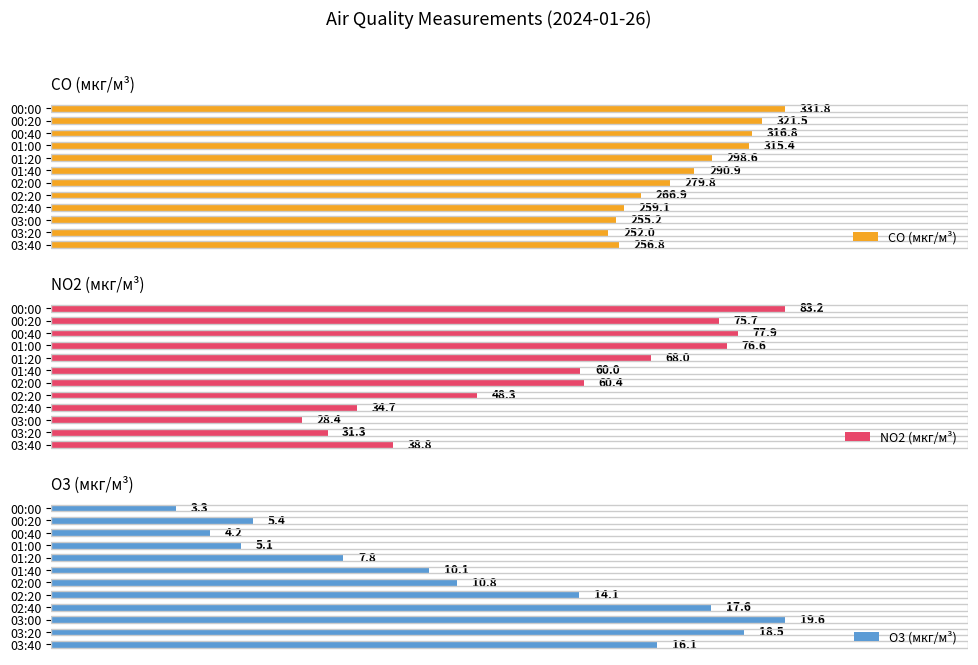

Where is CO (мкг/м³) nearest to the value 291?

01:40